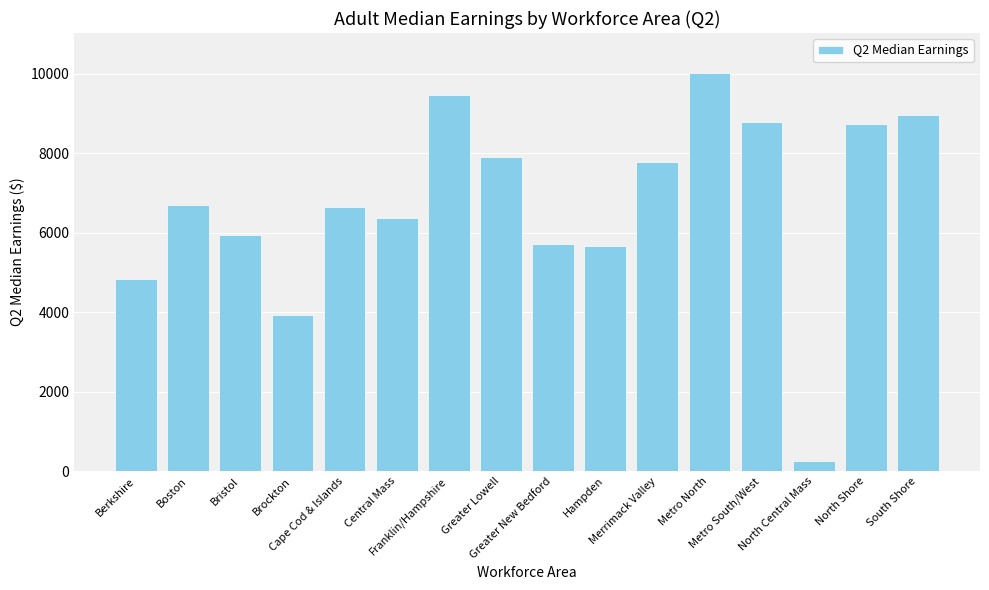

What is the average value?

6730.8